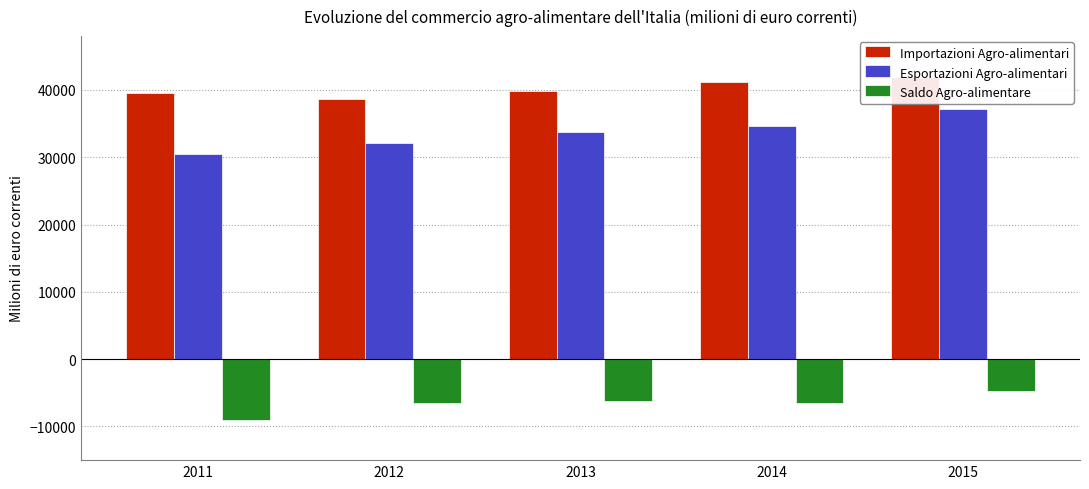

What are all the series names shown in the legend?

Importazioni Agro-alimentari, Esportazioni Agro-alimentari, Saldo Agro-alimentare